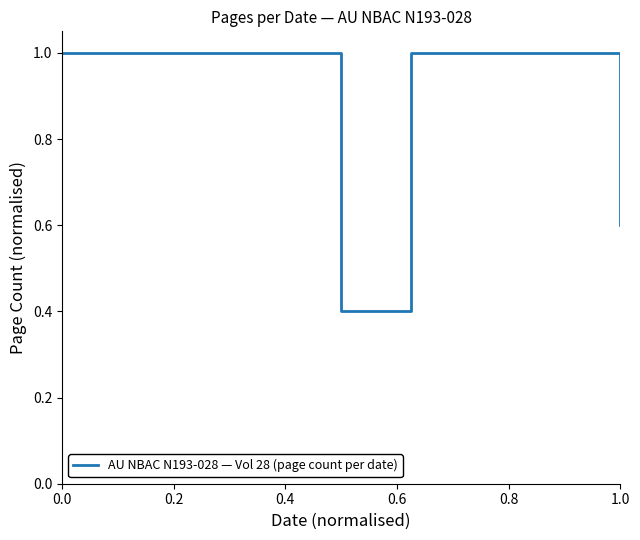

What is the difference between the maximum and minimum values?

0.6